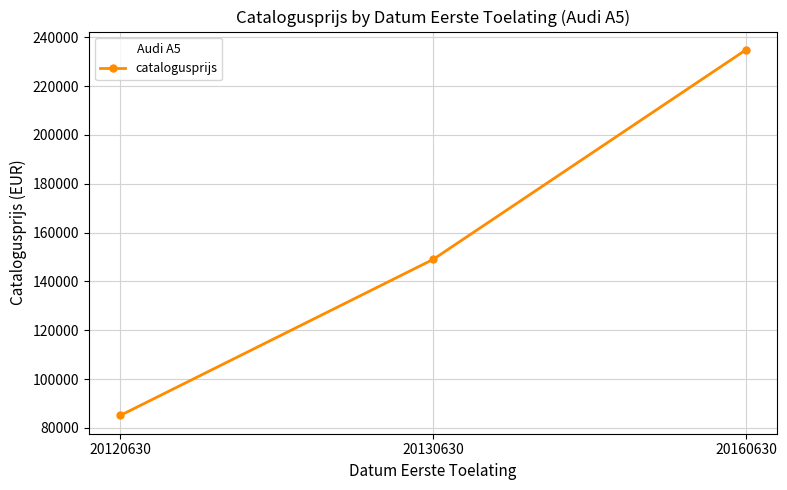

How many lines are shown in the chart?

1